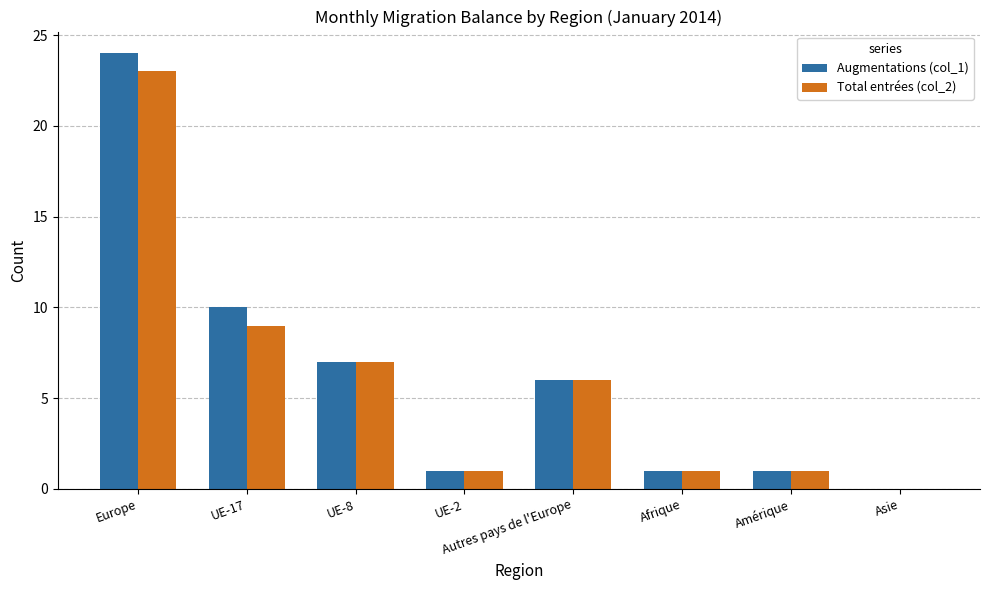

Which category has the highest value in the Total entrées (col_2) series?

Europe